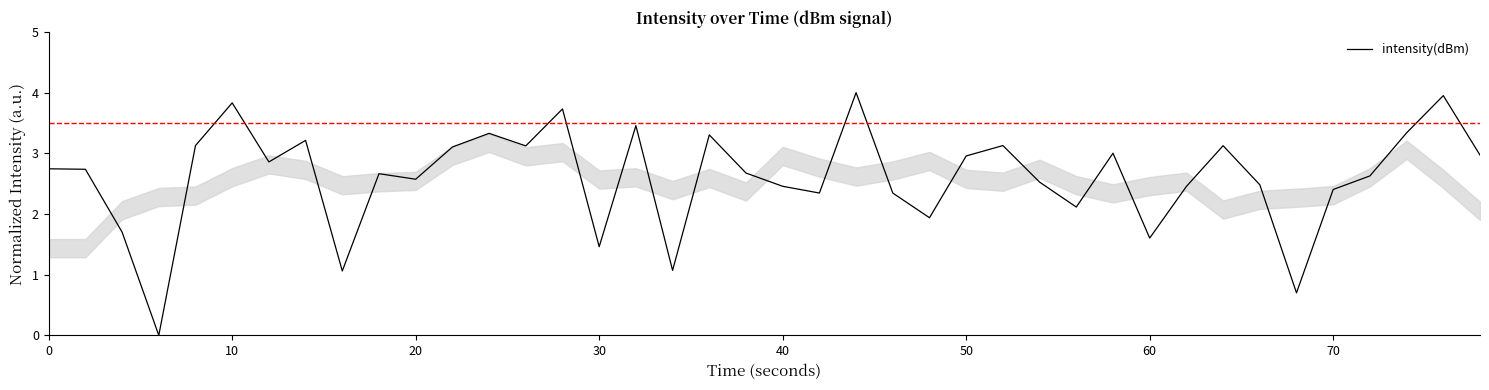

What is the difference between the maximum and minimum values?

4.0